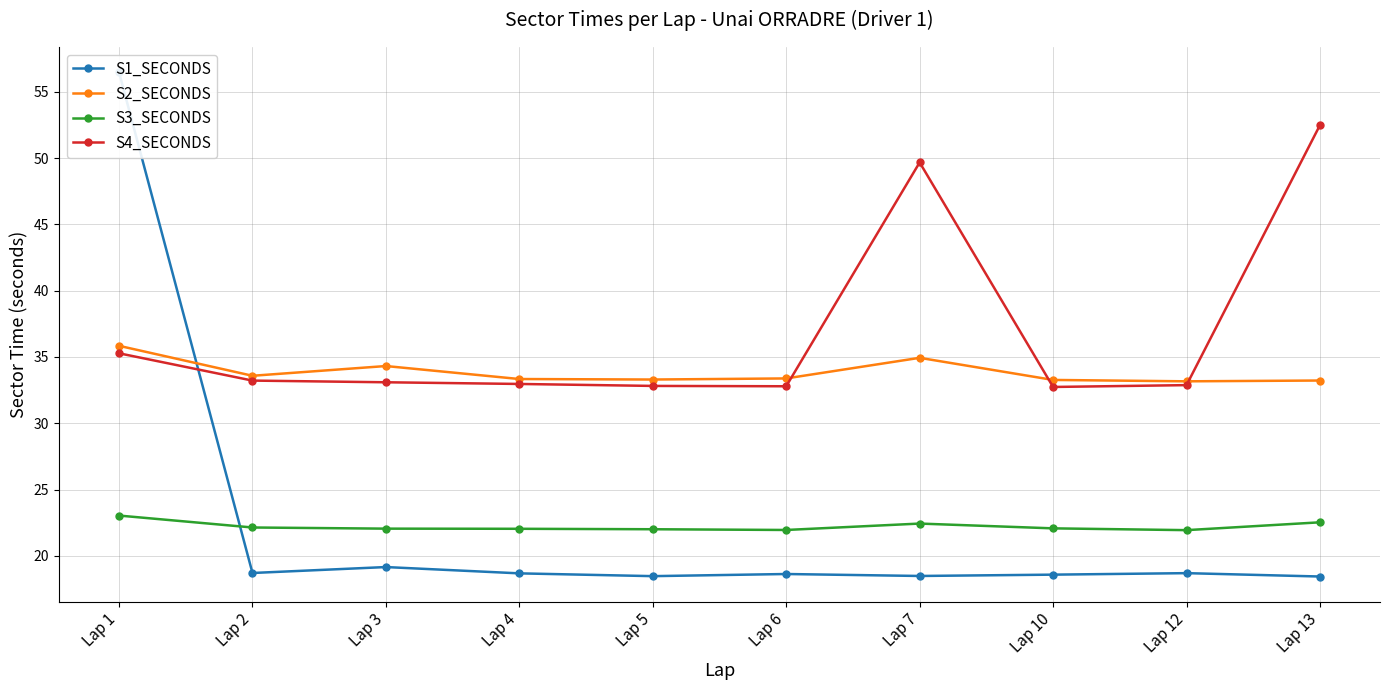

What is the average value of the S4_SECONDS series?

36.8